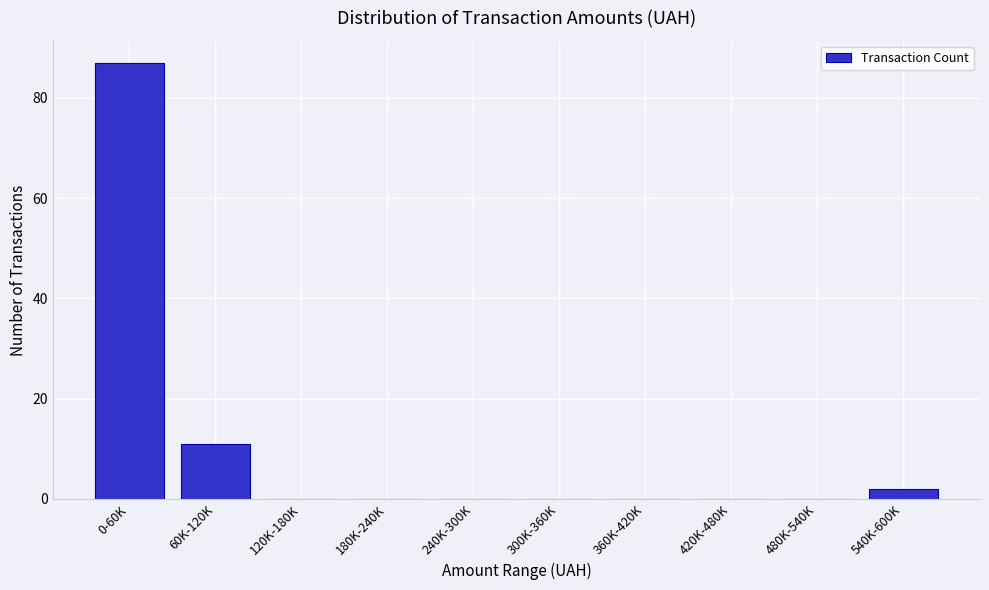

Reading left to right, extract all data points from this chart.

0-60K=87	60K-120K=11	120K-180K=0	180K-240K=0	240K-300K=0	300K-360K=0	360K-420K=0	420K-480K=0	480K-540K=0	540K-600K=2